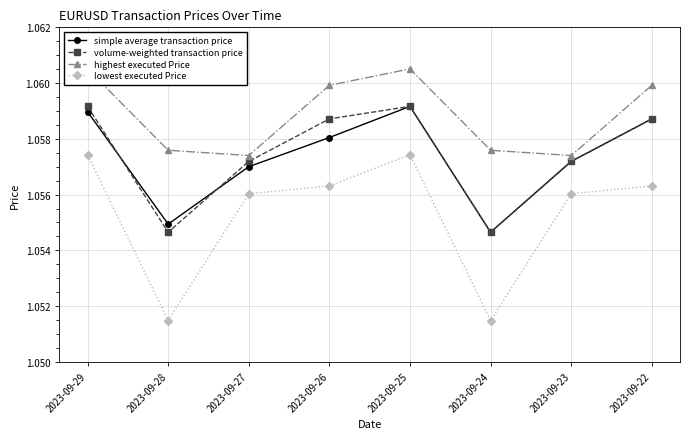

What is the average value of the volume-weighted transaction price series?

1.1